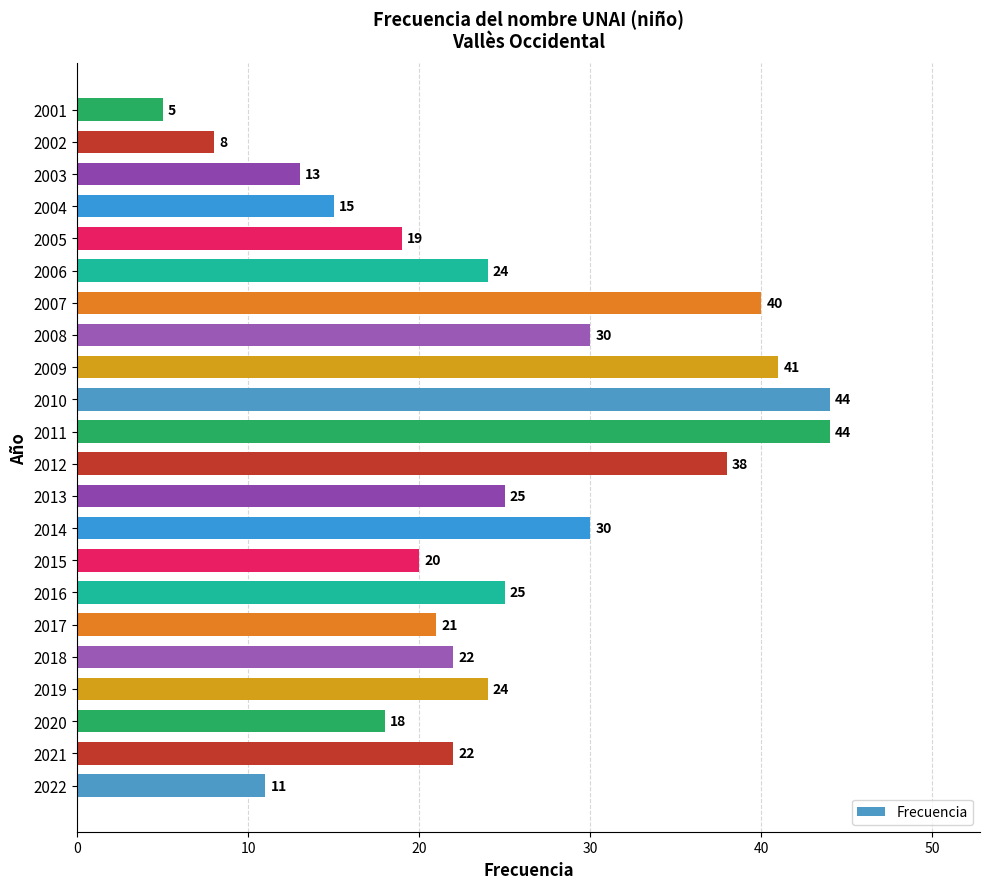

The value at 2011 is 44. True or false?

True